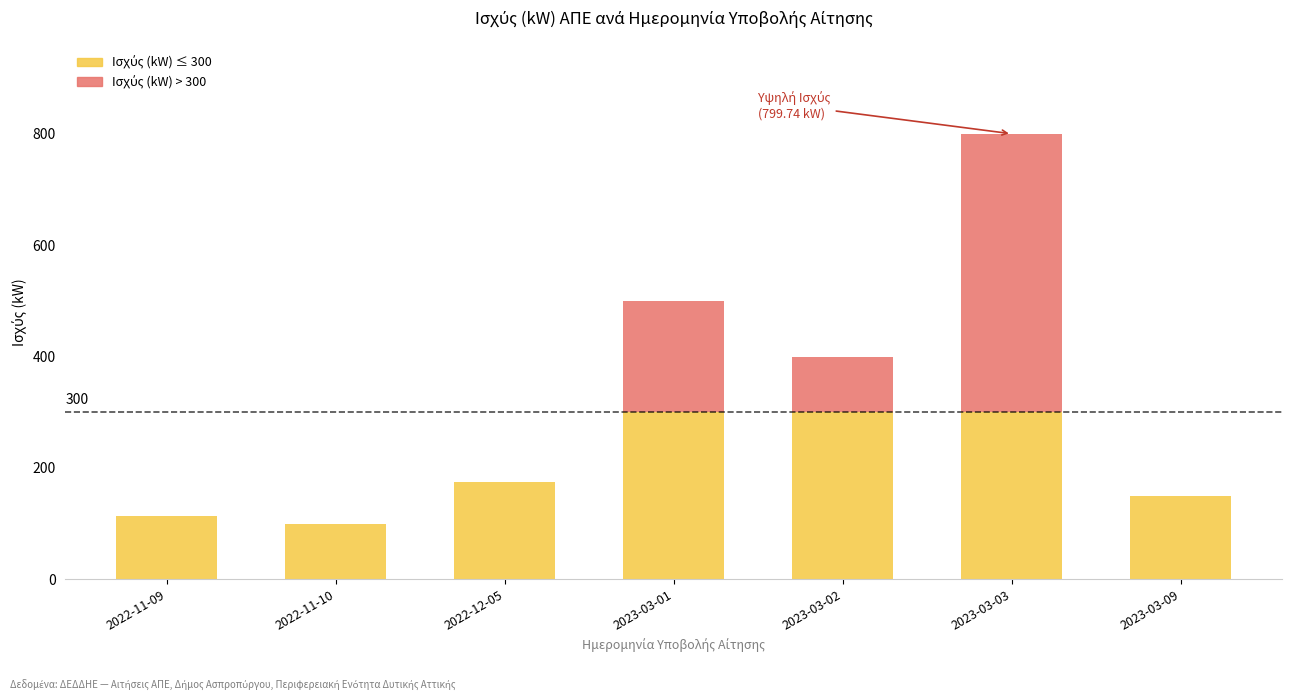

At which label does the data first exceed 174?

2022-12-05